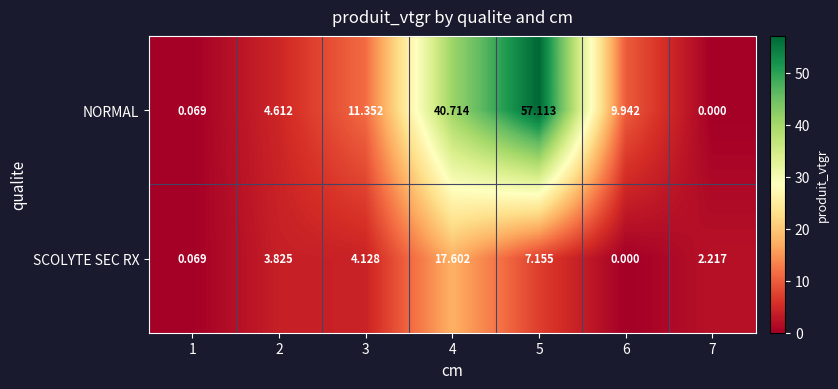

Is the value of SCOLYTE SEC RX at 4 greater than the value of NORMAL at 4?

No